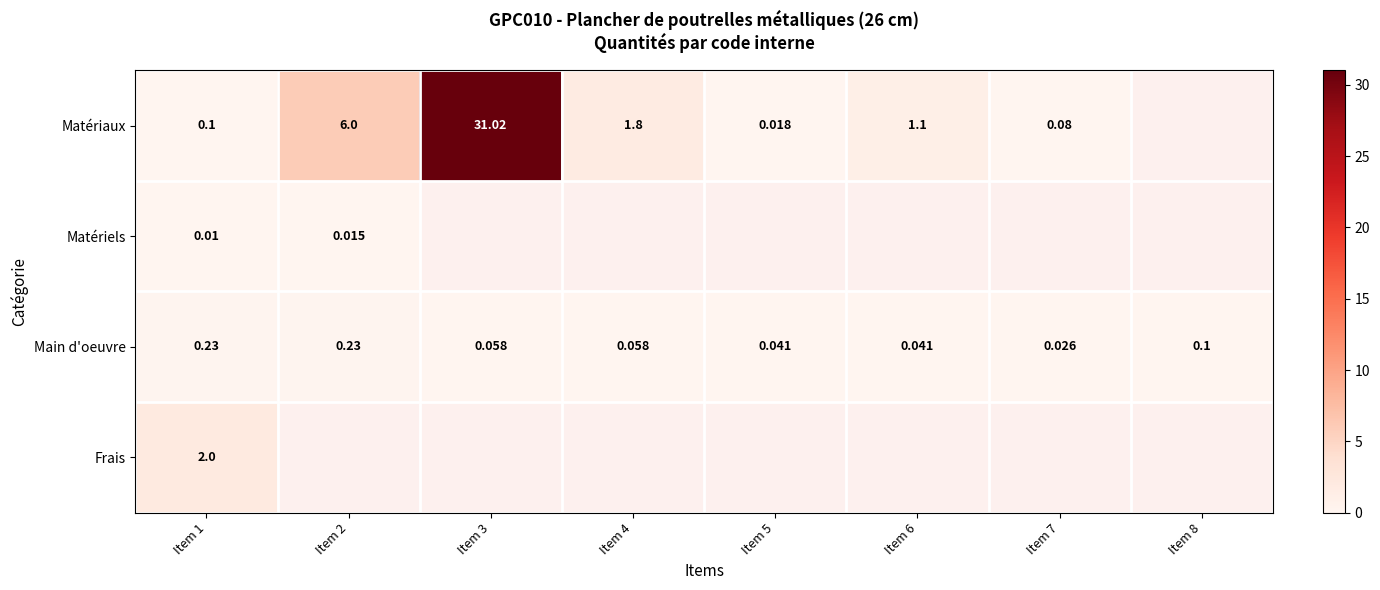

What is the difference between the highest and lowest values at Item 6?

1.1